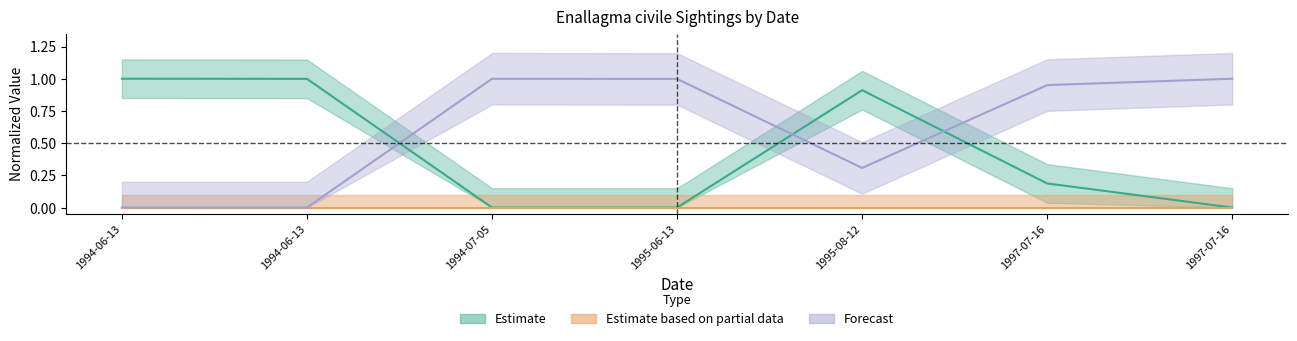

Is this an area chart (filled region under the line)?

No